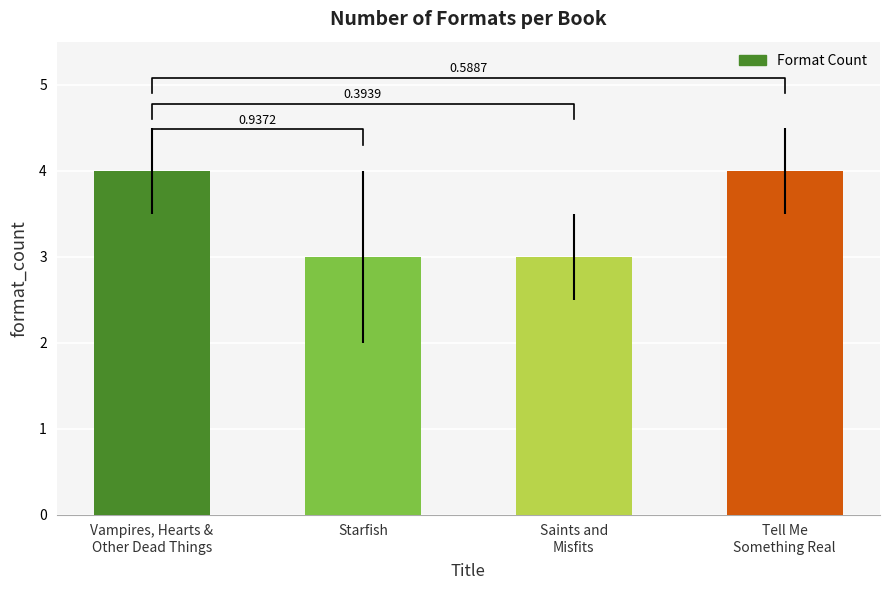

What is the smallest value displayed?

3